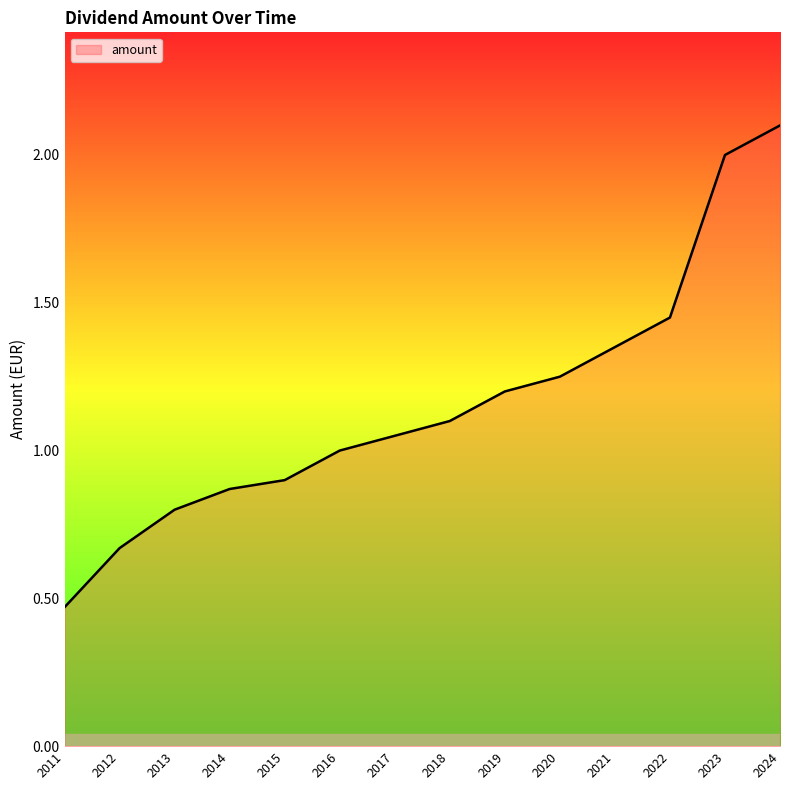

True or false: the data shows 0.8 at 2011.

False